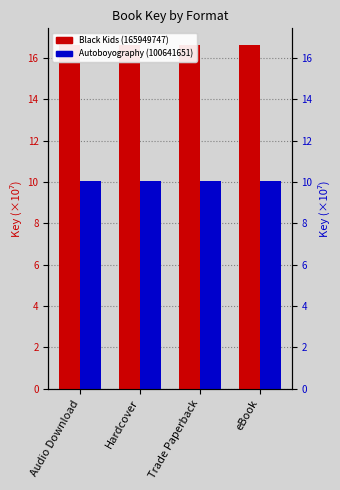

What position from the right is Audio Download?

4